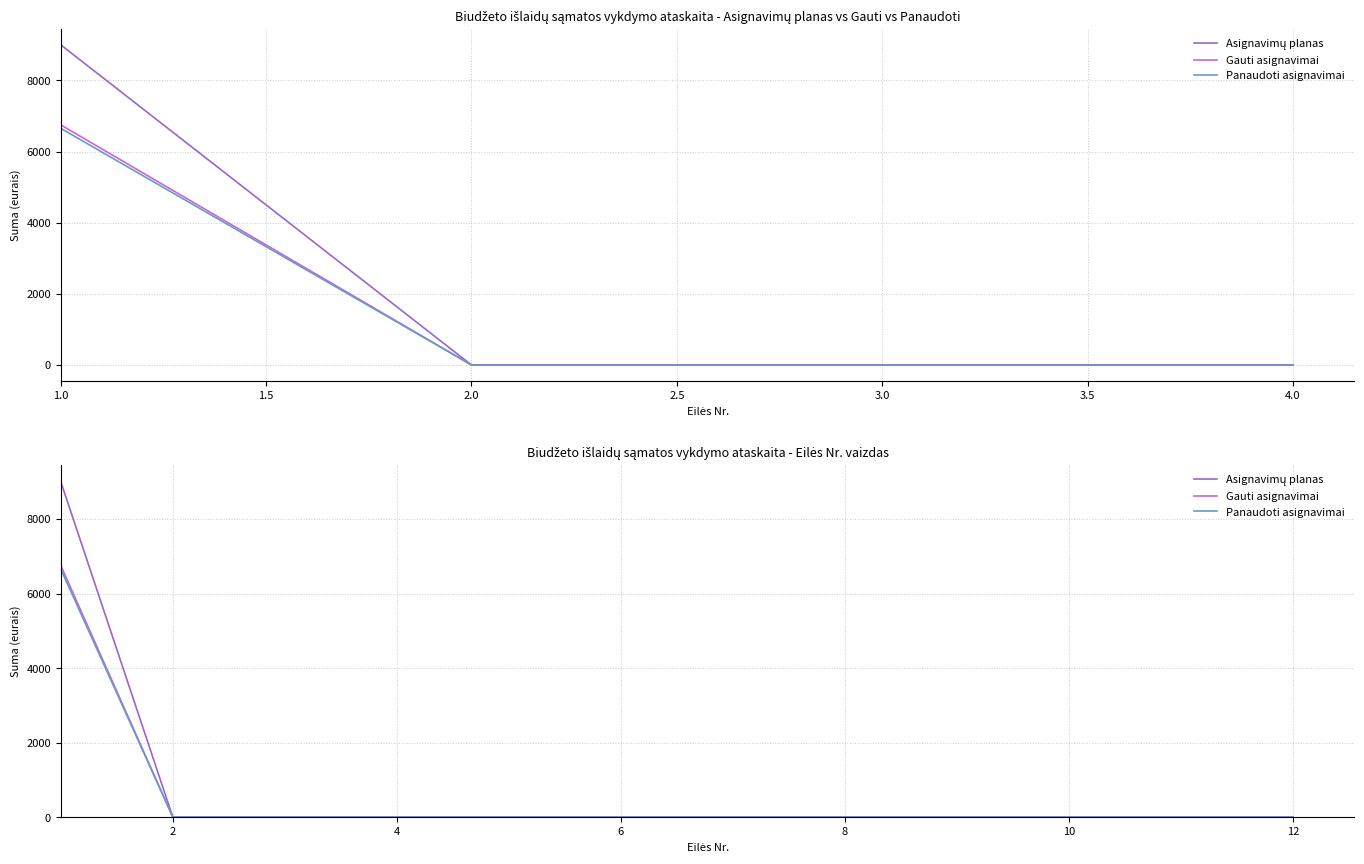

What is the average value of the Gauti asignavimai series?

562.5